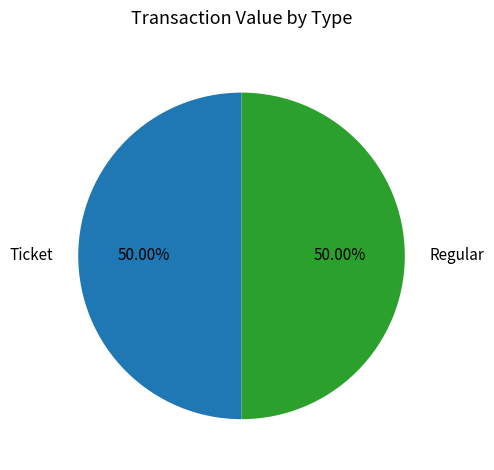

How many segments does this pie chart have?

2